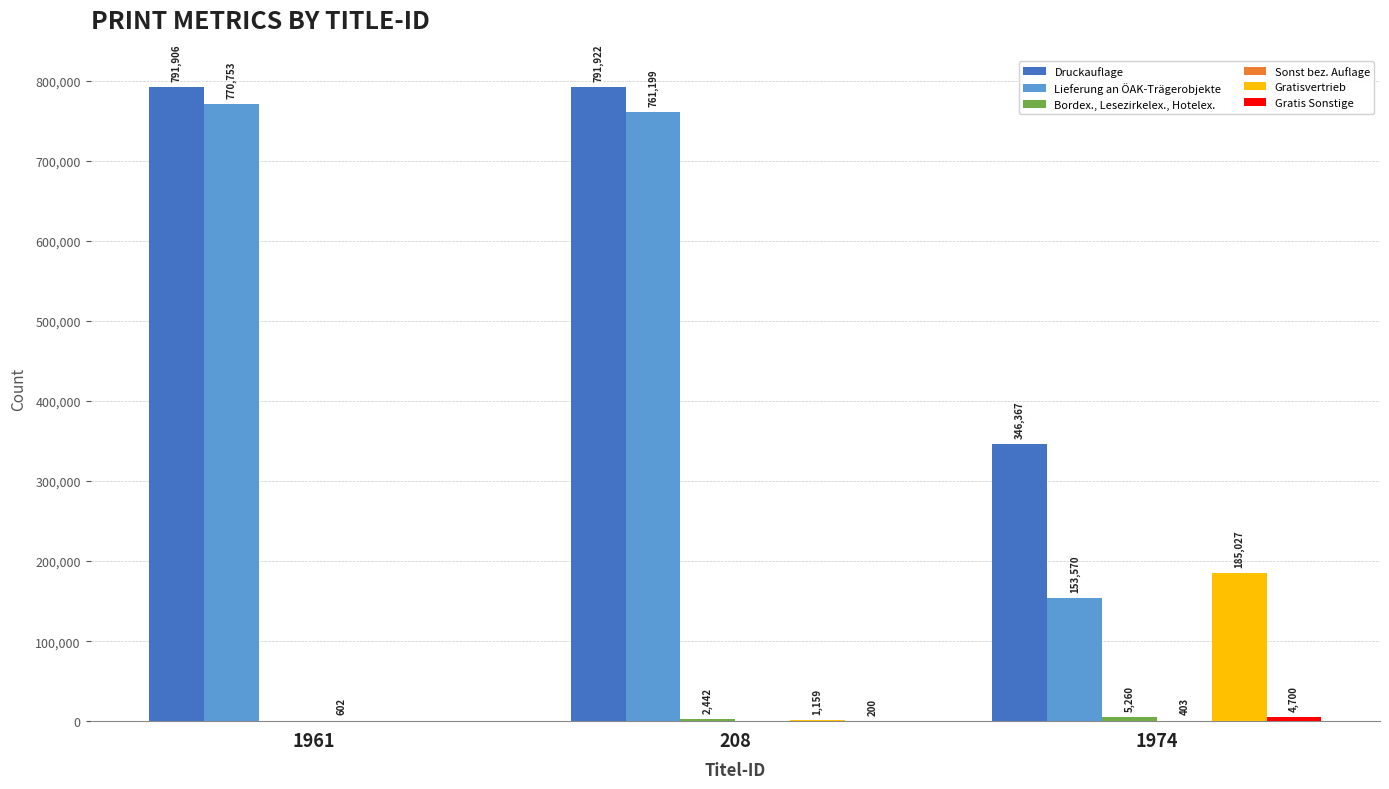

The Gratisvertrieb series shows -110183 at 1961. True or false?

False